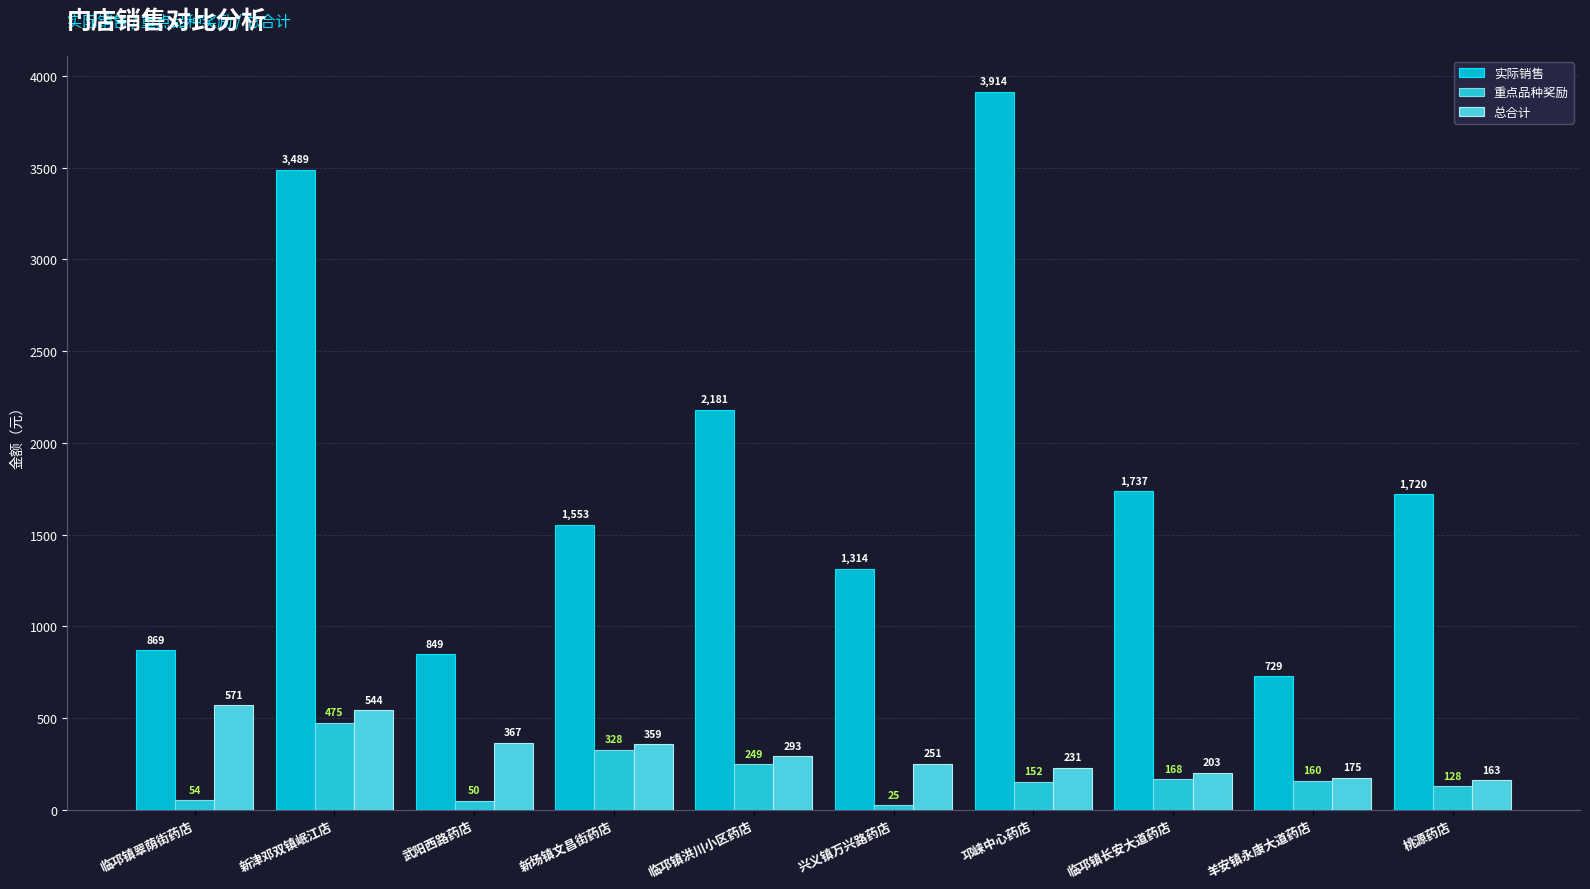

Does the chart contain any negative values?

No